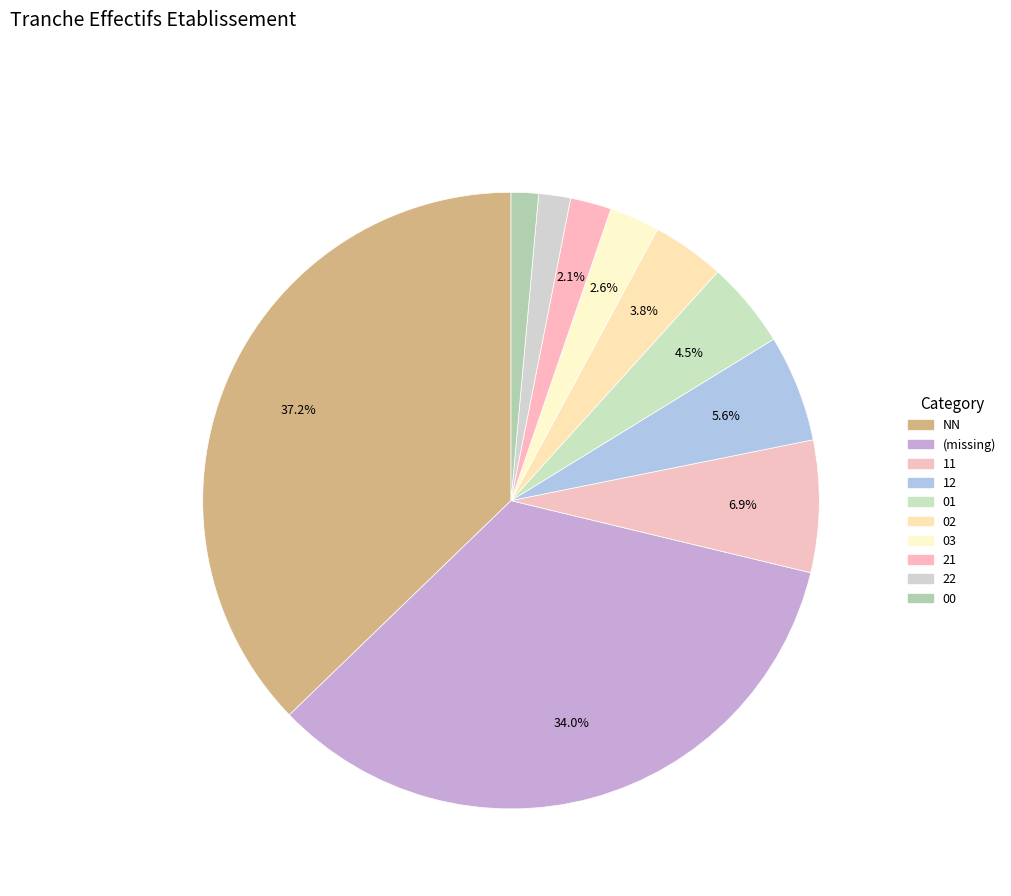

How many slices are in this pie chart?

10